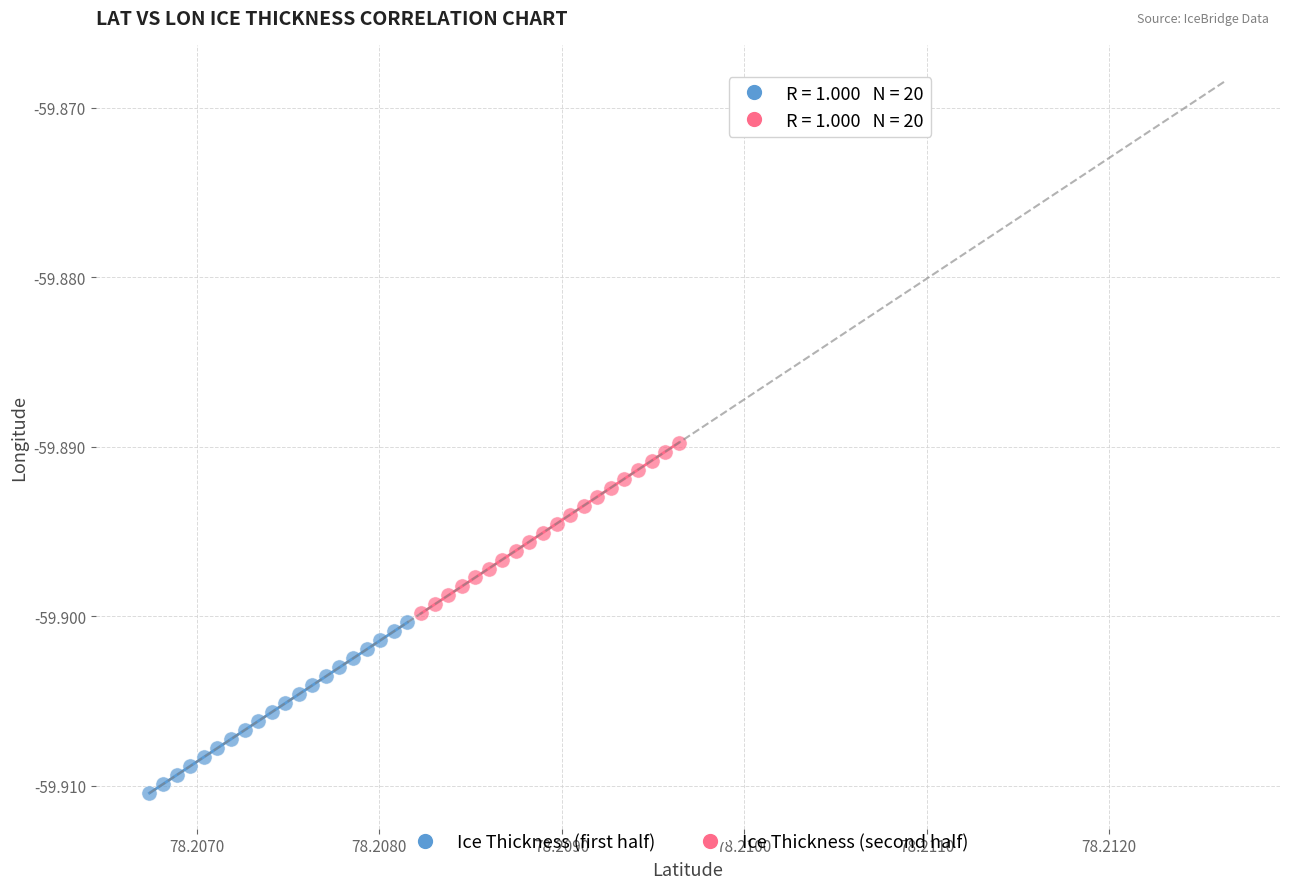

Which series contains the highest Y value?

Ice Thickness (second half)